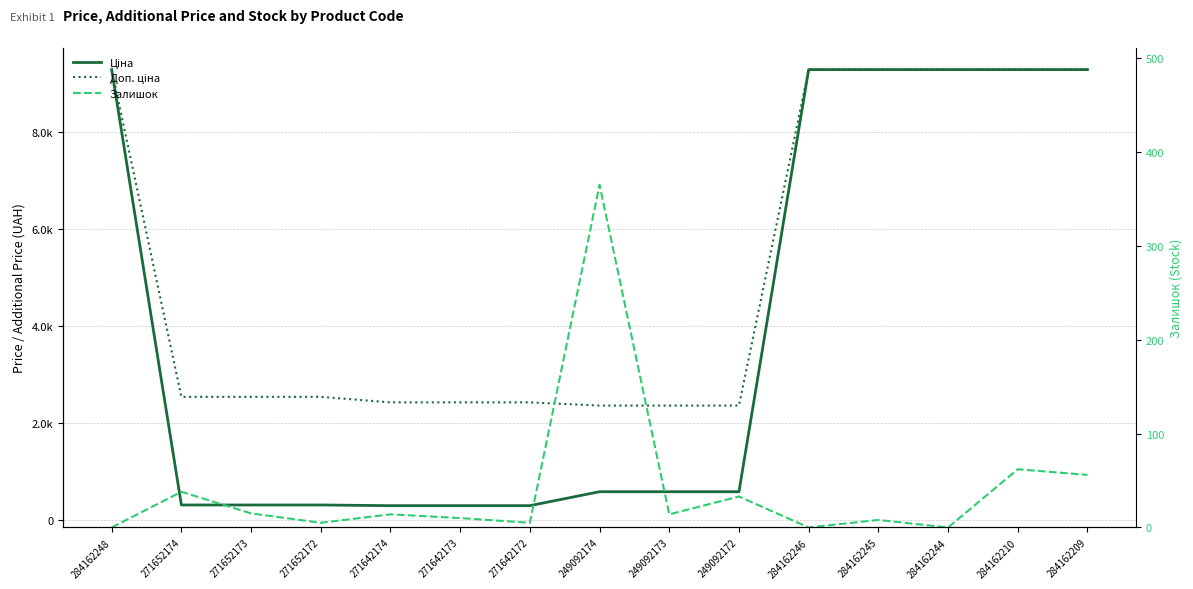

Which series has the largest total across all categories?

Доп. ціна